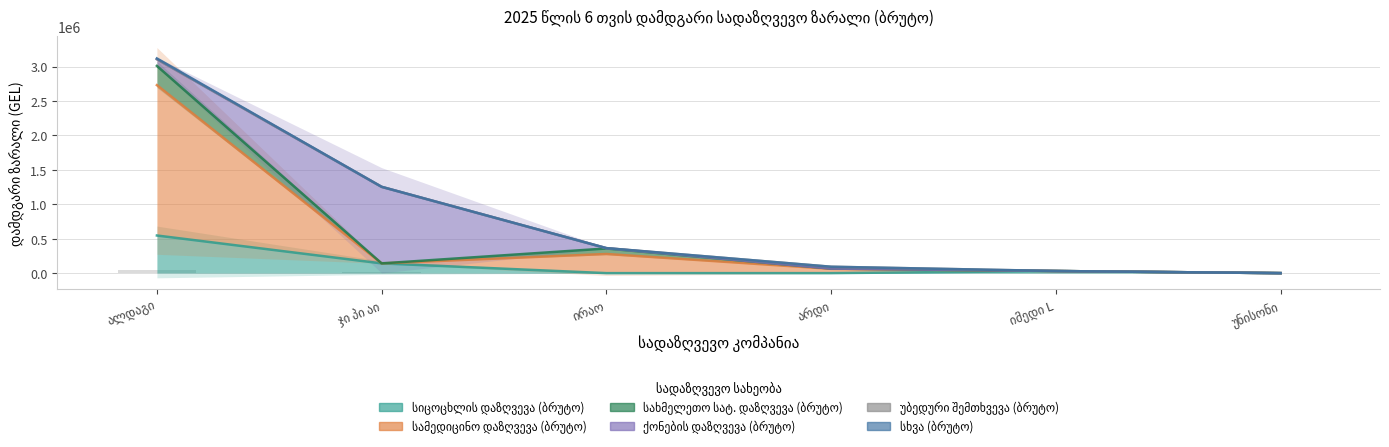

How many positive values does the სამედიცინო დაზღვევა (ბრუტო) series have?

5